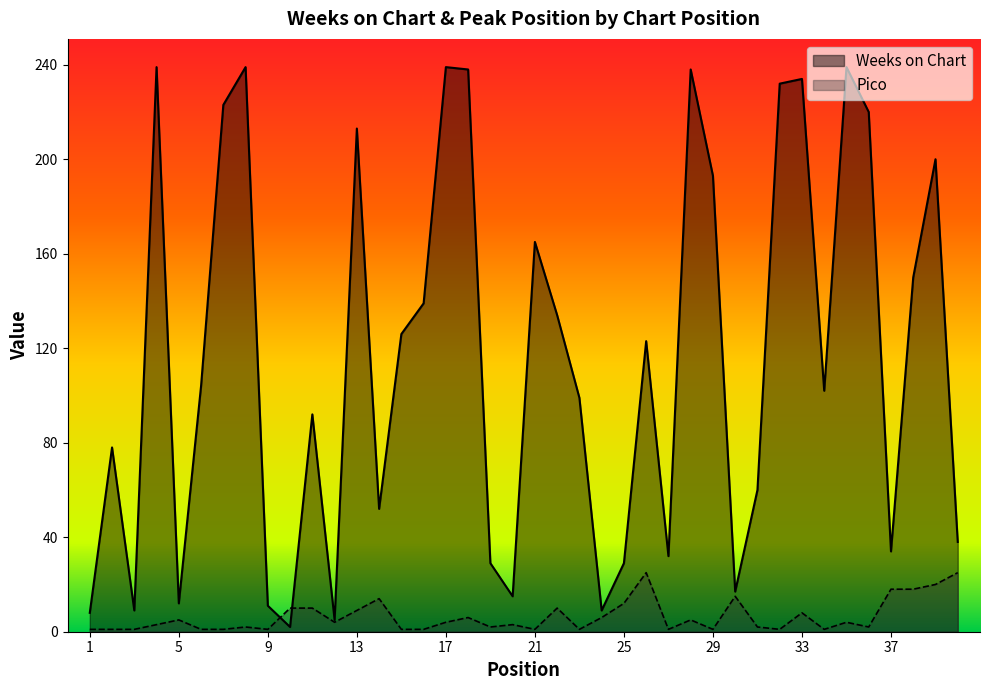

Rank the series by their average value, from lowest to highest.

Pico, Weeks on Chart